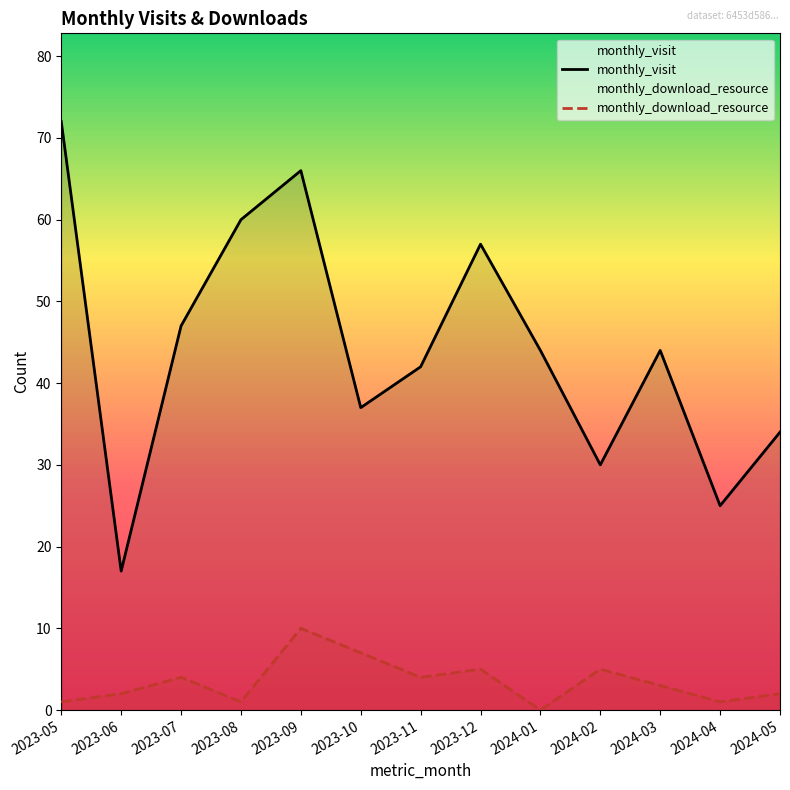

True or false: monthly_visit and monthly_download_resource cross at least once.

False